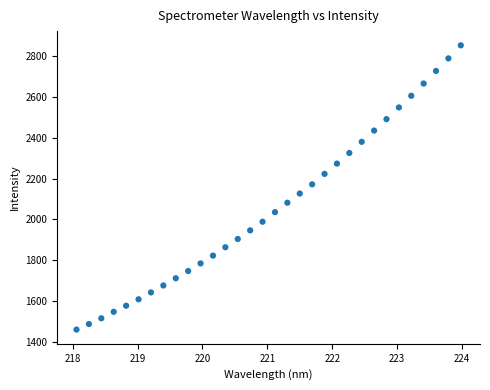

What is the range of Y values (max minus min)?

1388.0